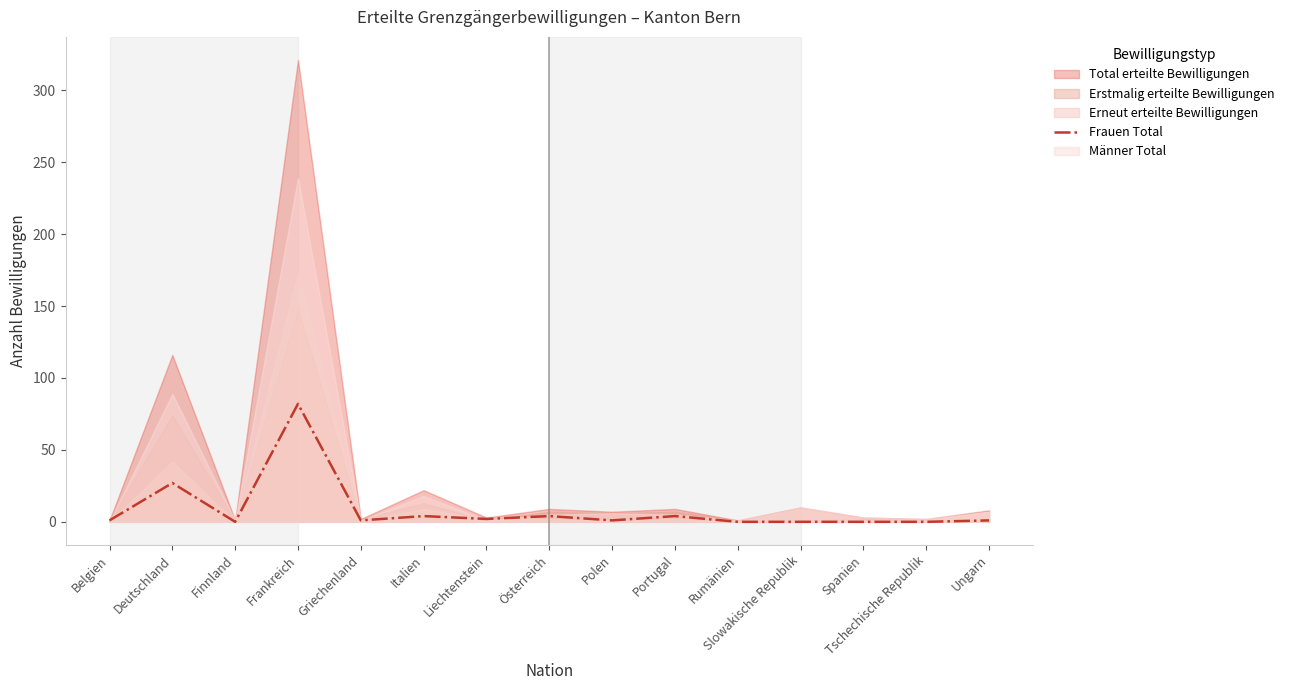

What is the label of the 3rd point from the right?

Spanien